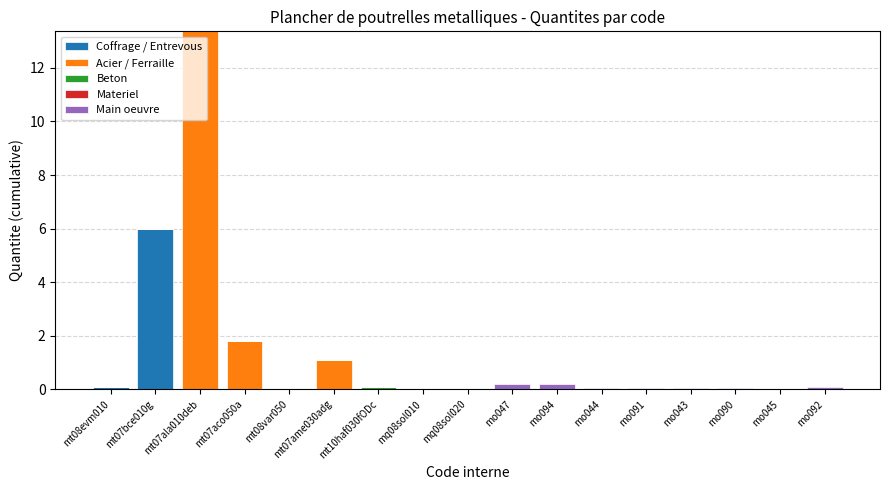

Which category has the highest value in the Coffrage / Entrevous series?

mt07bce010g